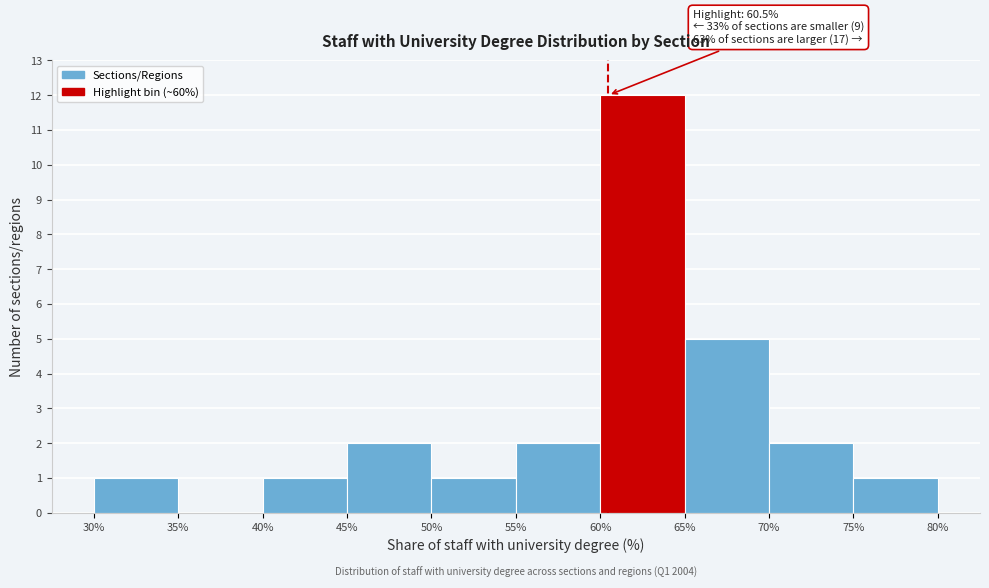

Over which range of the x-axis is the bar tallest?

60% to 65%